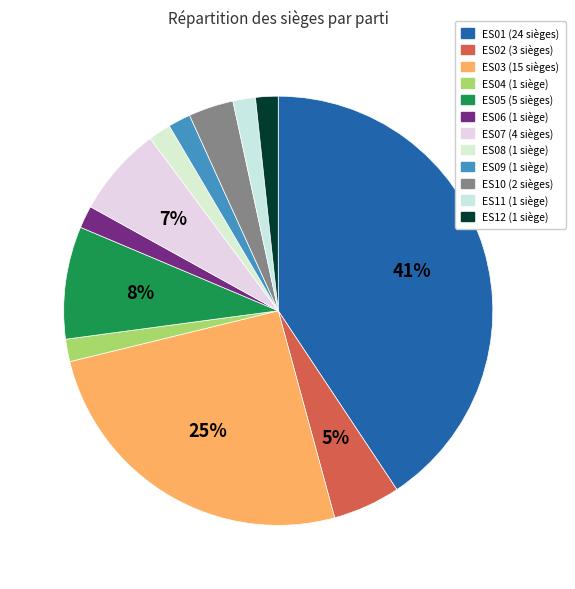

True or false: ES01 accounts for 41% of the total.

True